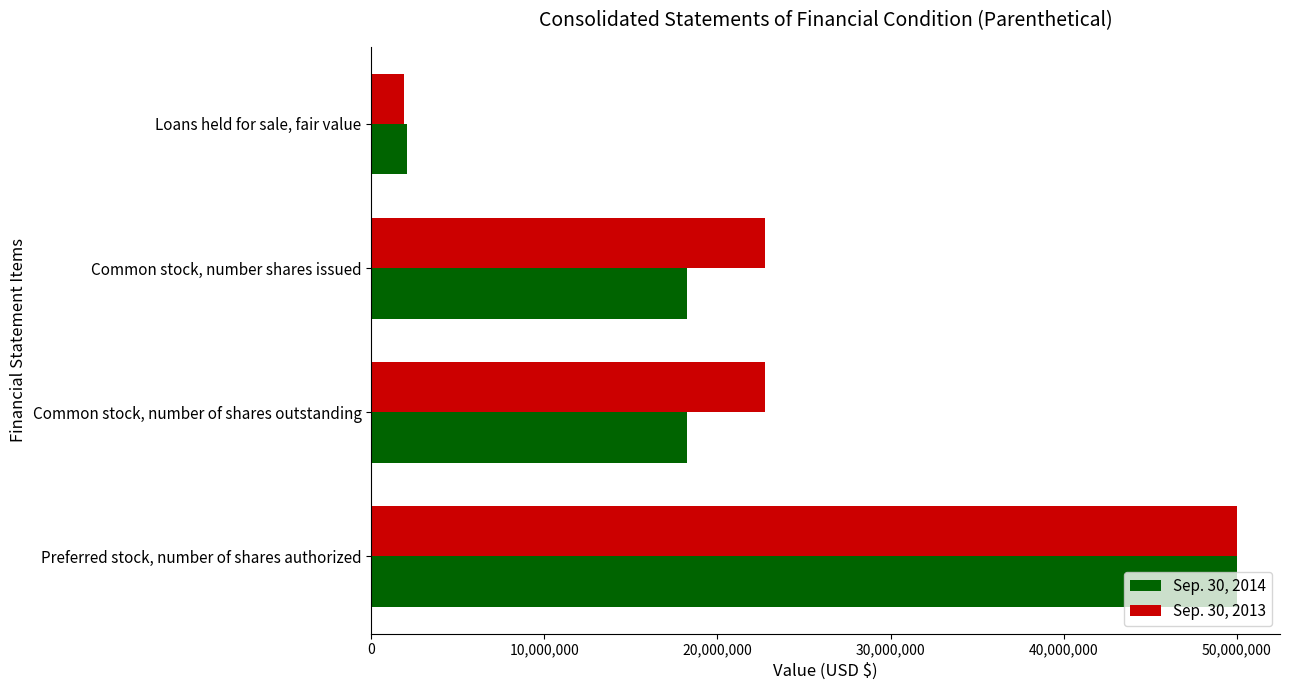

Is it true that Sep. 30, 2013 equals 17372928 at Preferred stock, number of shares authorized?

False